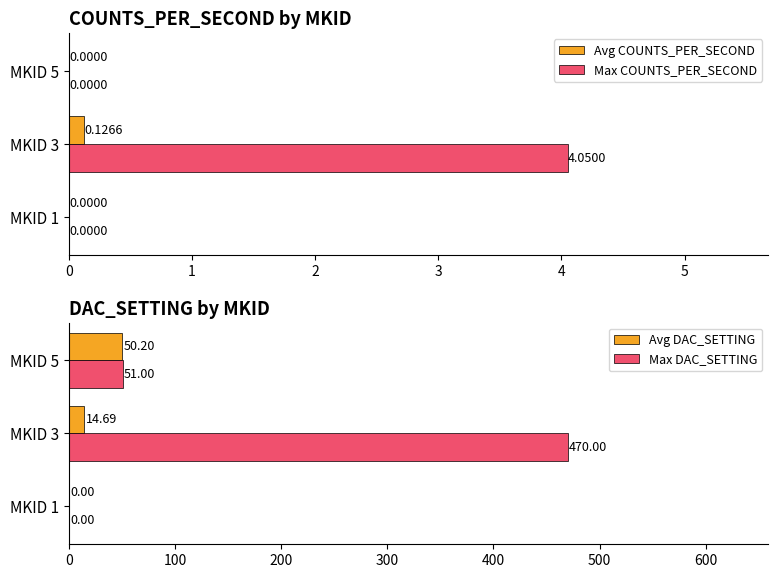

Is it true that Avg DAC_SETTING equals 14.7 at MKID 3?

True